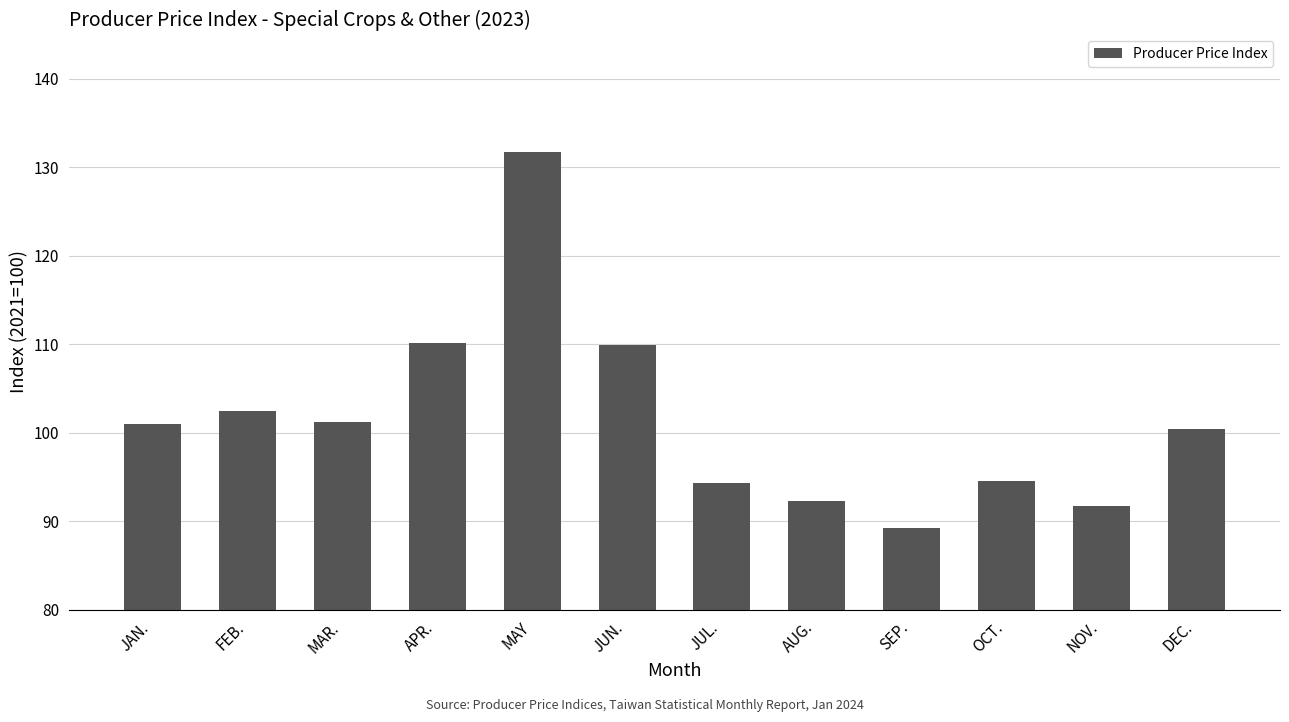

What value does the data have at JUN.?

110.0